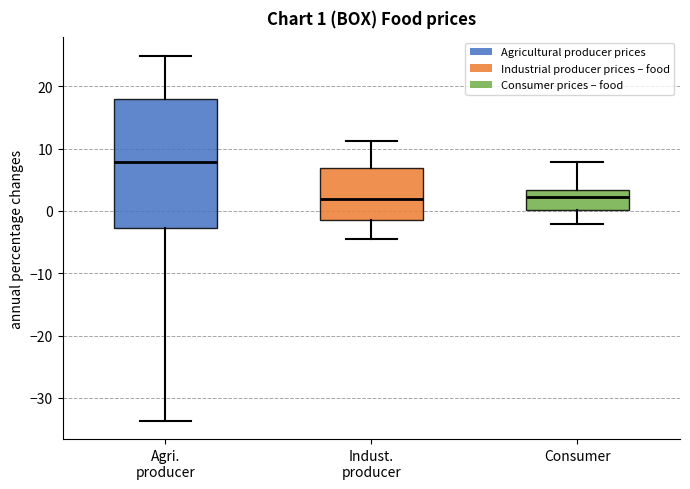

Which box is the tallest, from its lower edge to its upper edge?

Agri. producer